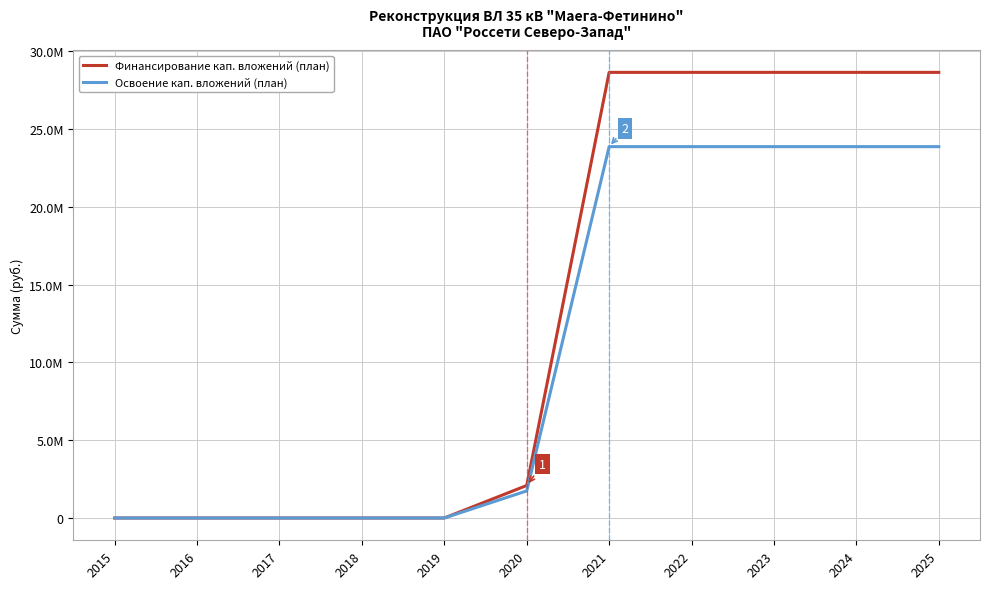

True or false: Освоение кап. вложений (план) and Финансирование кап. вложений (план) cross at least once.

False